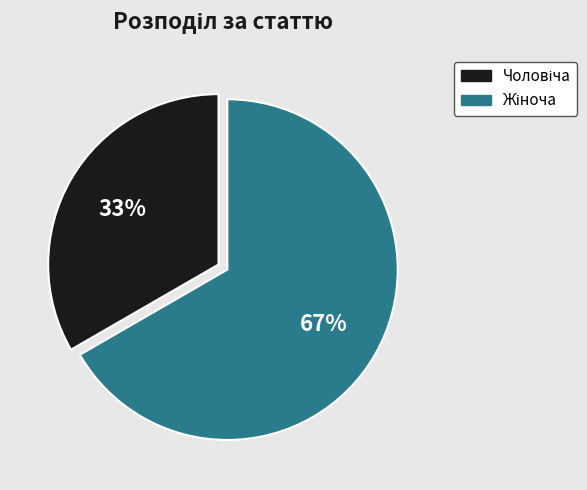

Is there a majority slice in this chart?

Yes